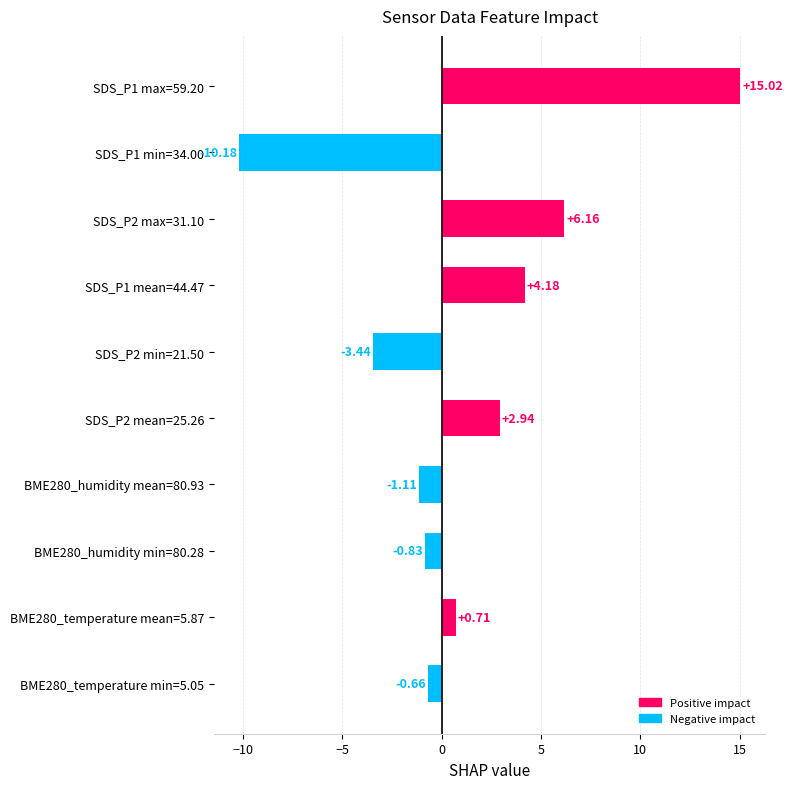

How many negative values are there?

5